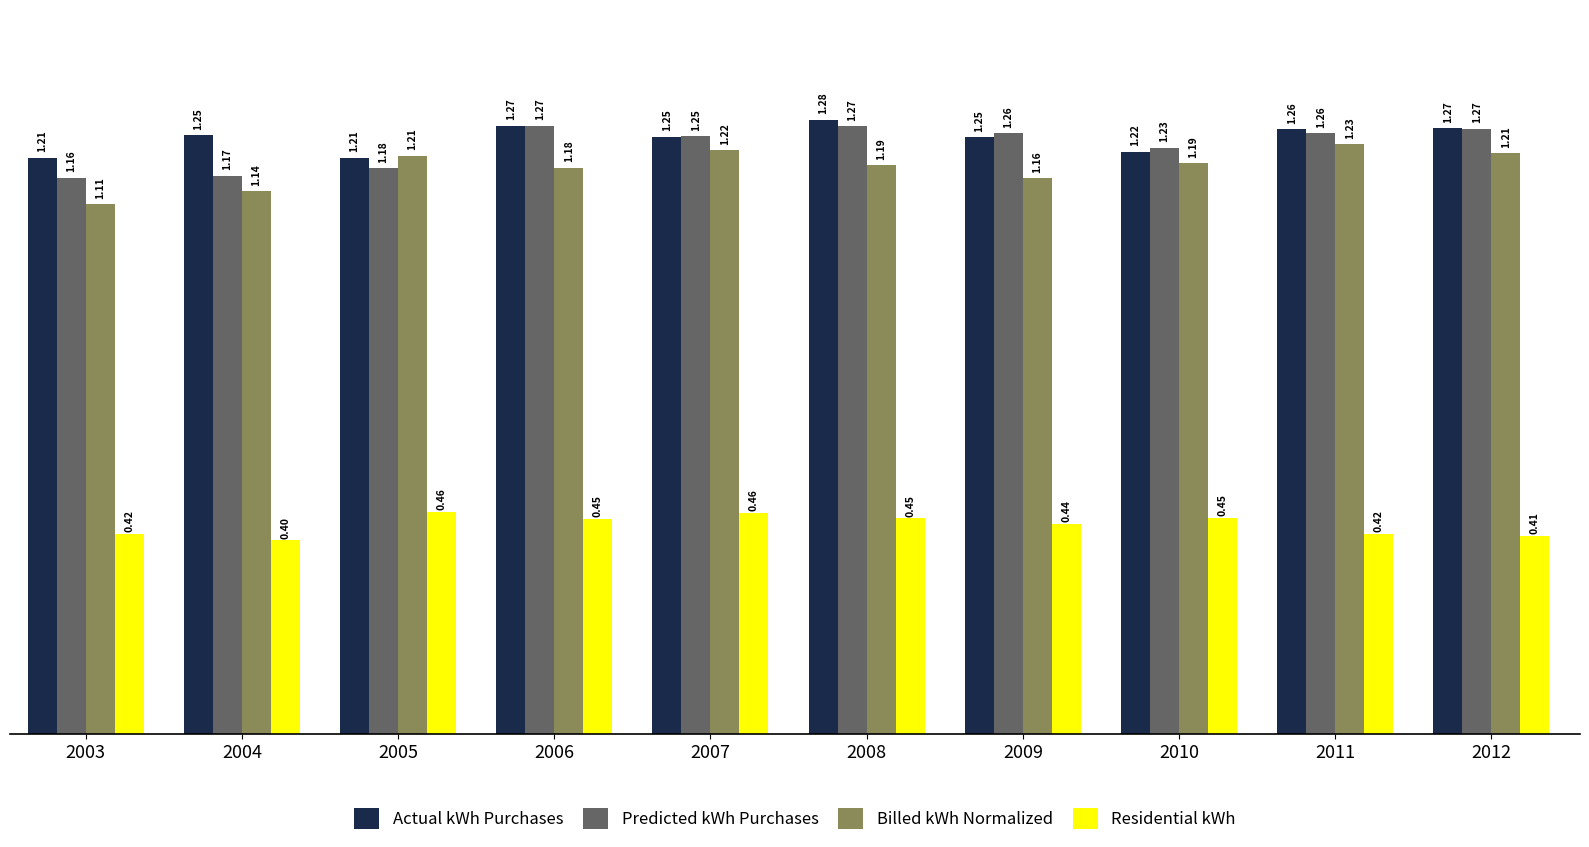

What is the difference between the maximum and second lowest values in the Billed kWh Normalized series?

97593022.9